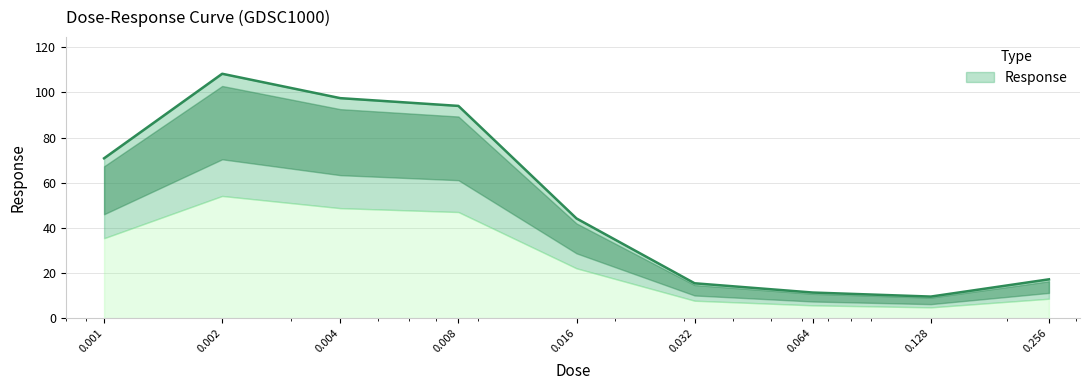

Reading left to right, extract all data points from this chart.

70.8	108.3	97.5	94.0	44.2	15.5	11.4	9.6	17.2